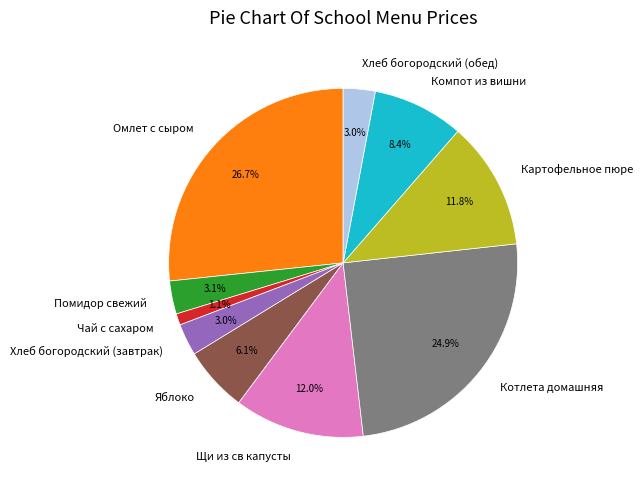

How much of the chart is everything except Щи из св капусты?

88.0%